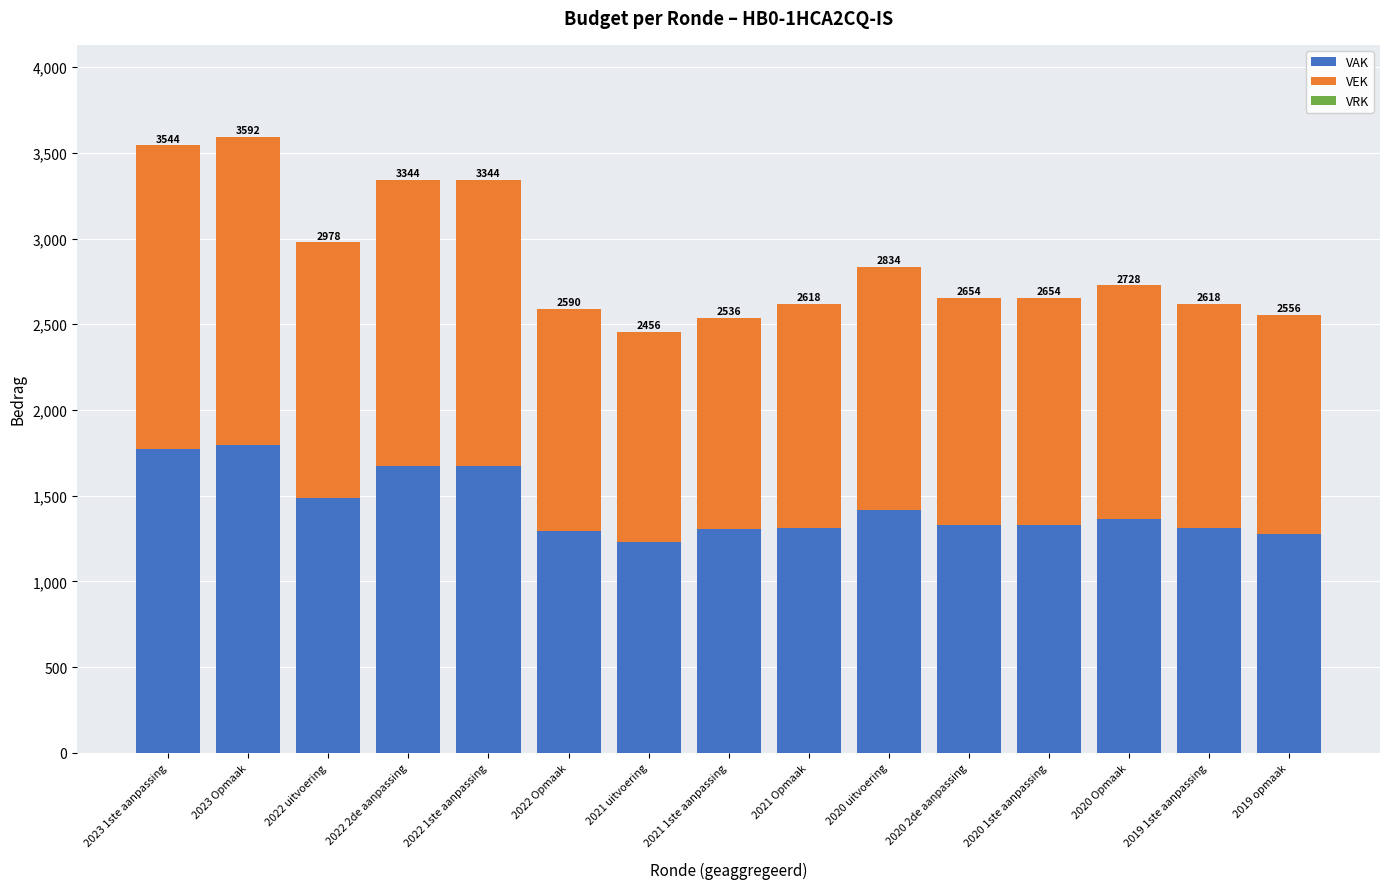

How many bars are there in total?

15